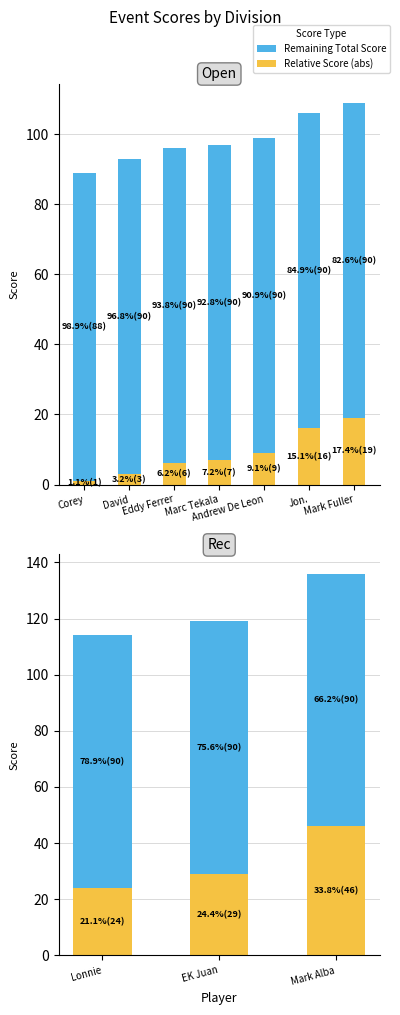

What are all the series names shown in the legend?

Relative Score (abs), Remaining Total Score